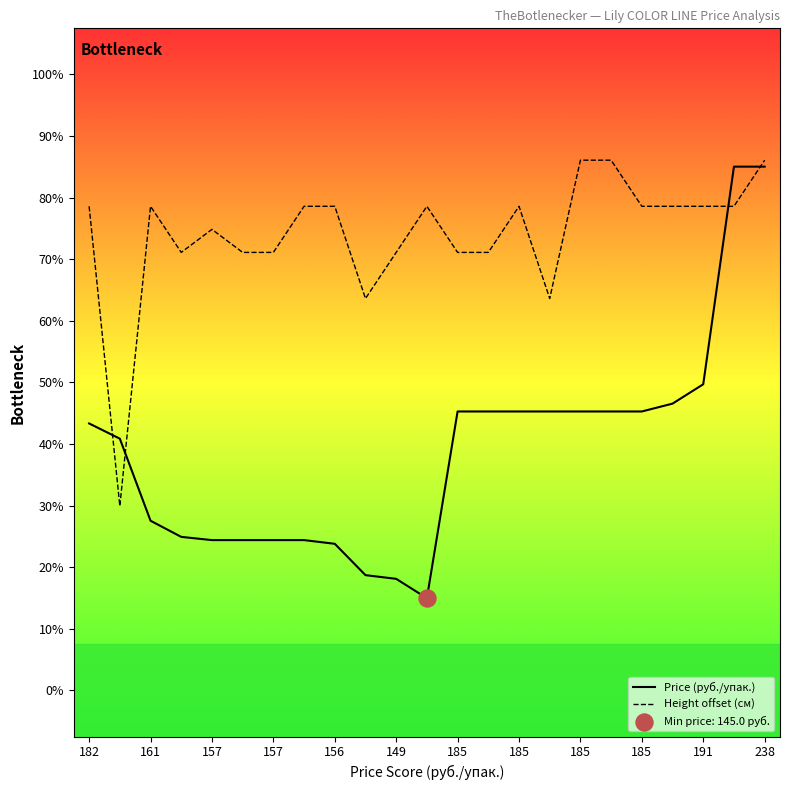

Is this an area chart (filled region under the line)?

No